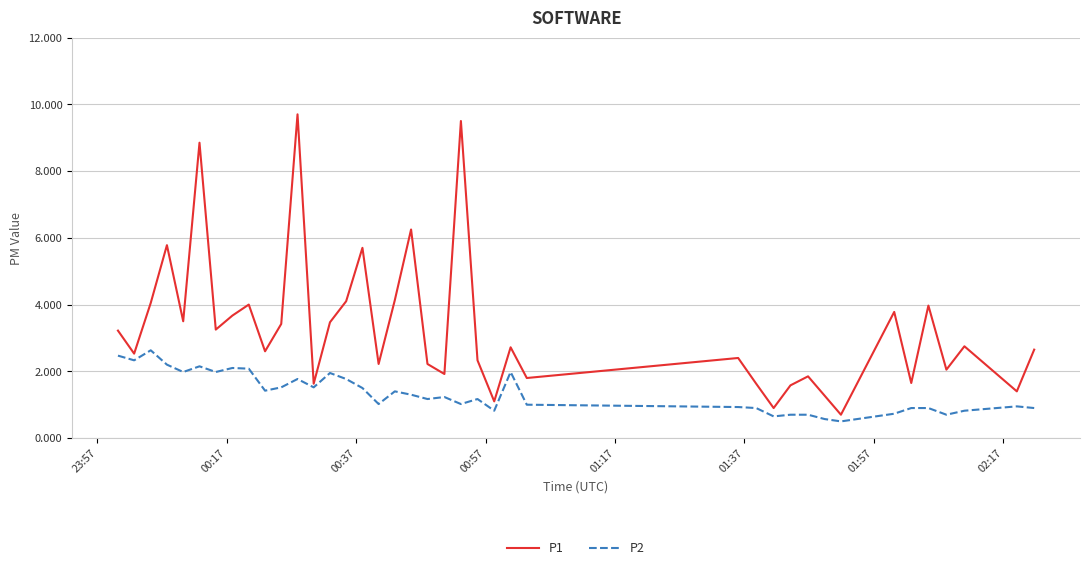

Rank the series by their average value, from lowest to highest.

P2, P1